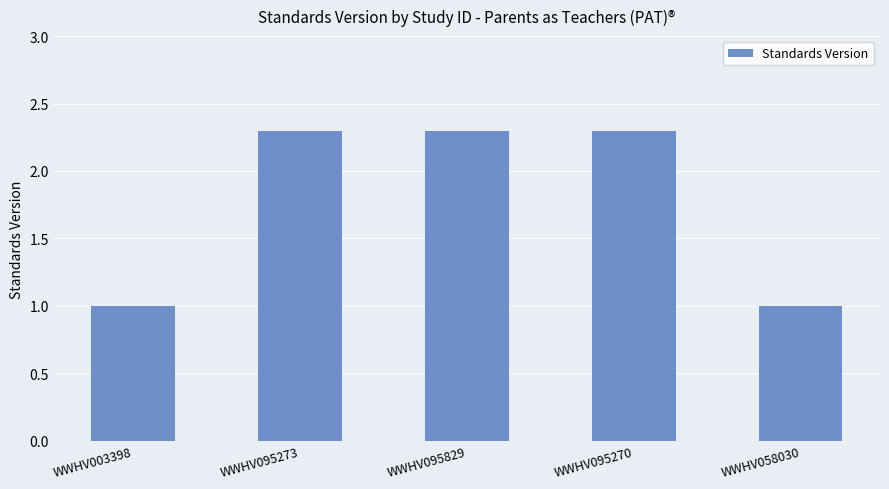

Reading left to right, extract all data points from this chart.

1.0	2.3	2.3	2.3	1.0